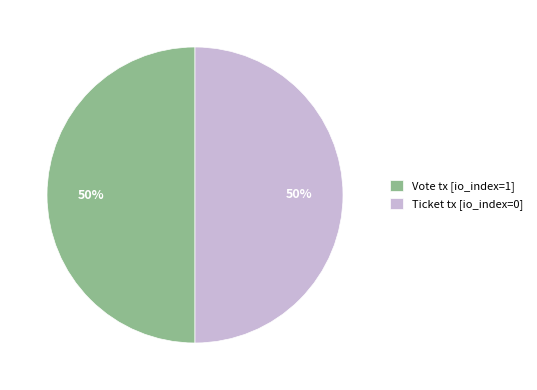

Do Ticket tx [io_index=0] and Vote tx [io_index=1] together represent more than half of the pie?

Yes